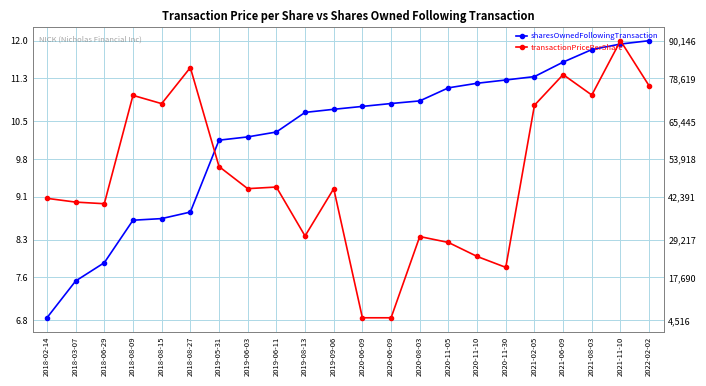

What is the difference between the highest and lowest values at 2020-11-10?

3.2